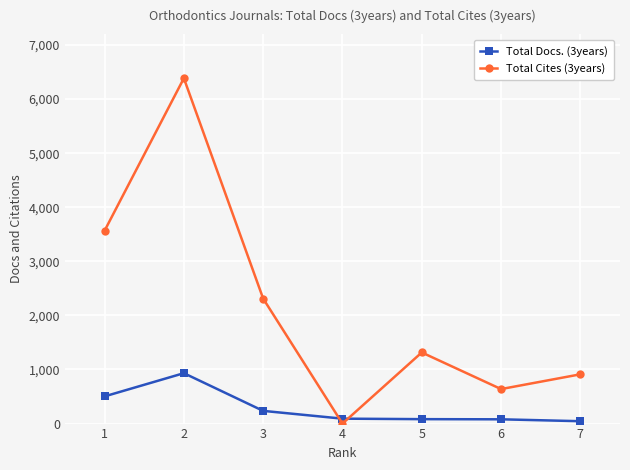

Does the chart display data point markers on the line(s)?

Yes